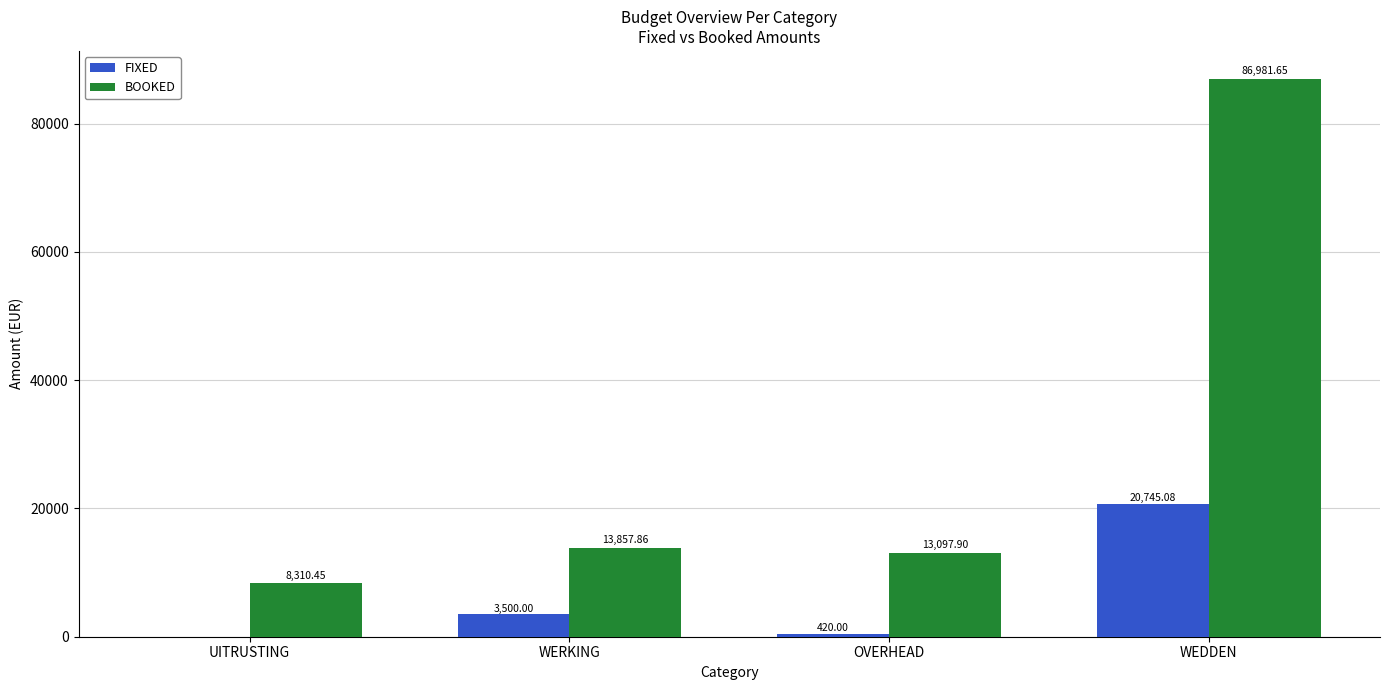

How many groups of bars are there?

4